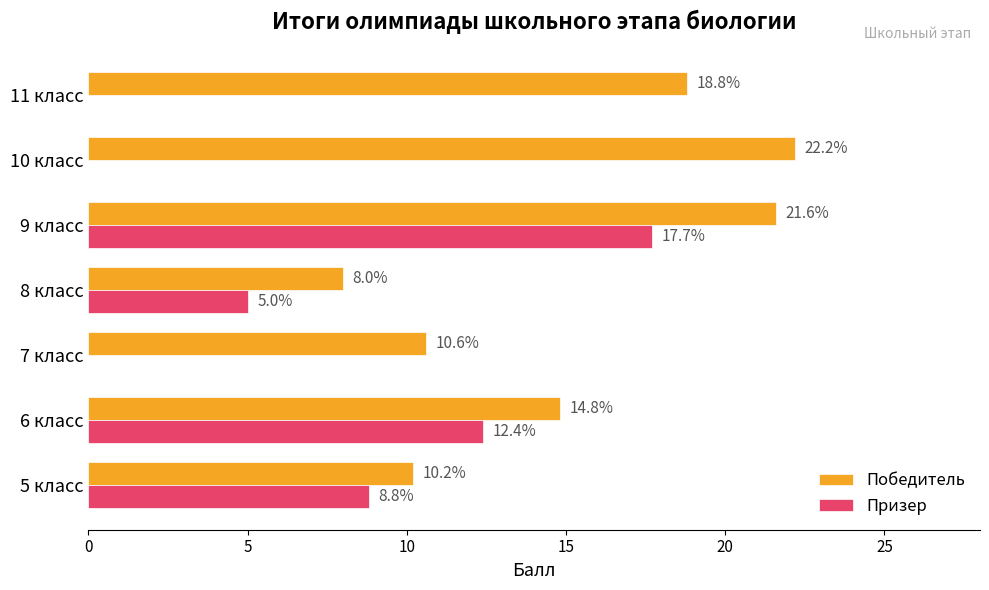

What is the approximate value of Победитель at 9 класс?

21.6